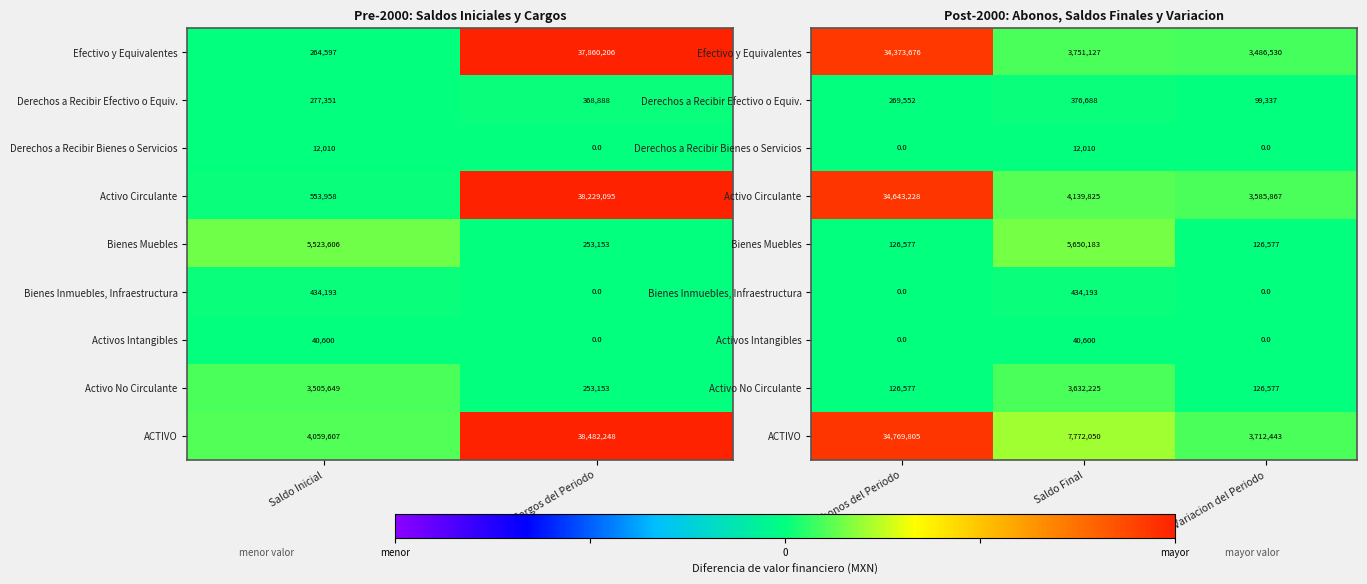

Which series has the largest total across all categories?

ACTIVO